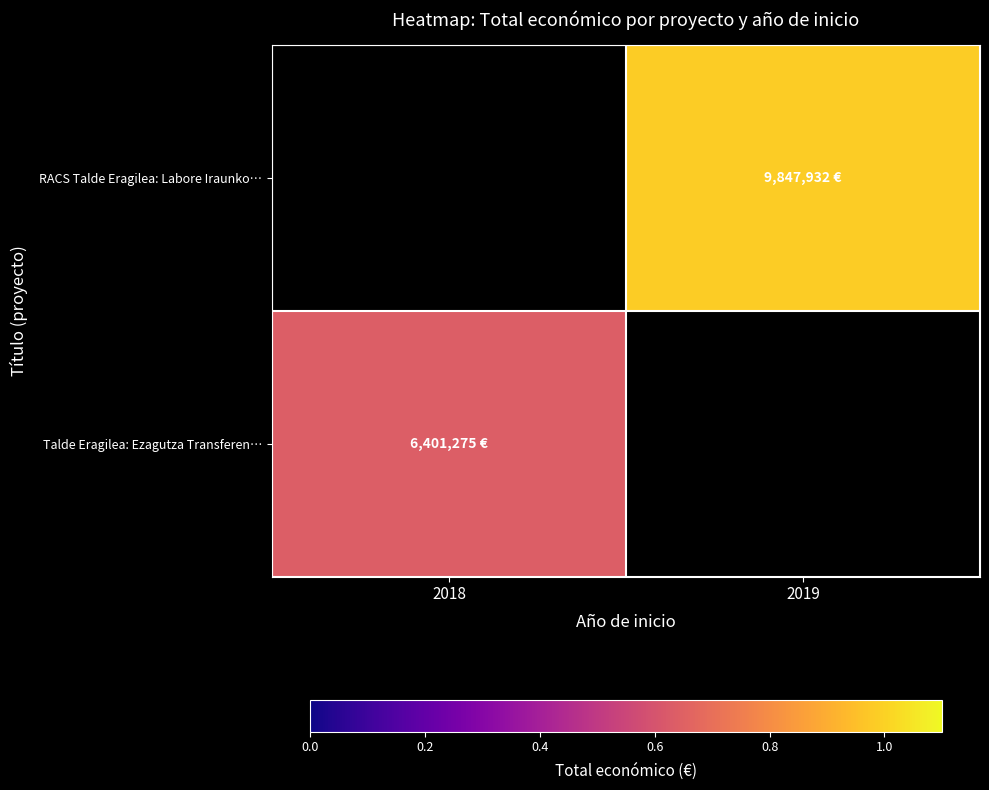

At which label does Talde Eragilea: Ezagutza Transferen… reach its minimum?

2018